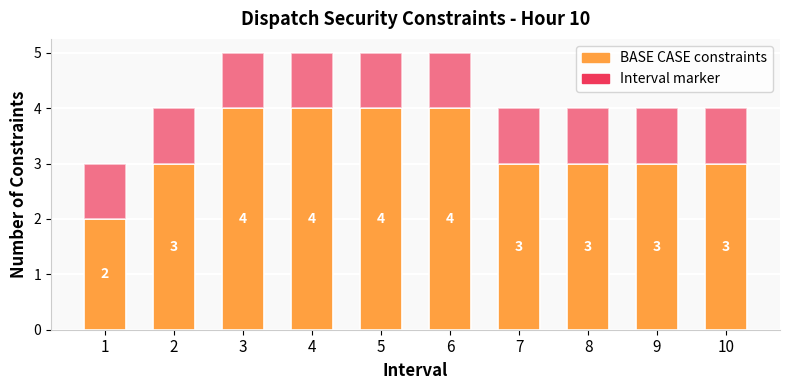

What is the total value across all series at 3?

5